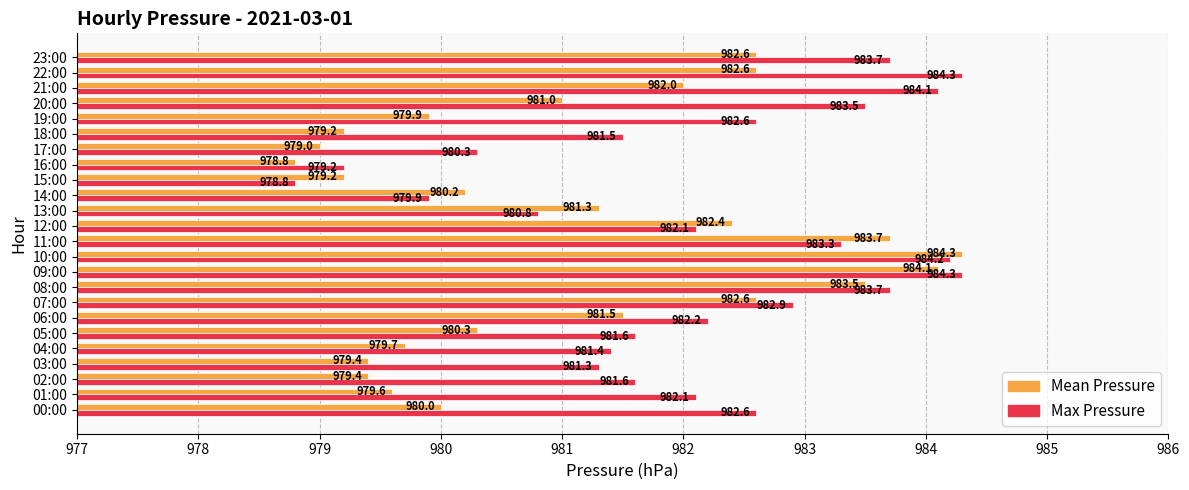

What is the sum of all Max Pressure values?

23572.0